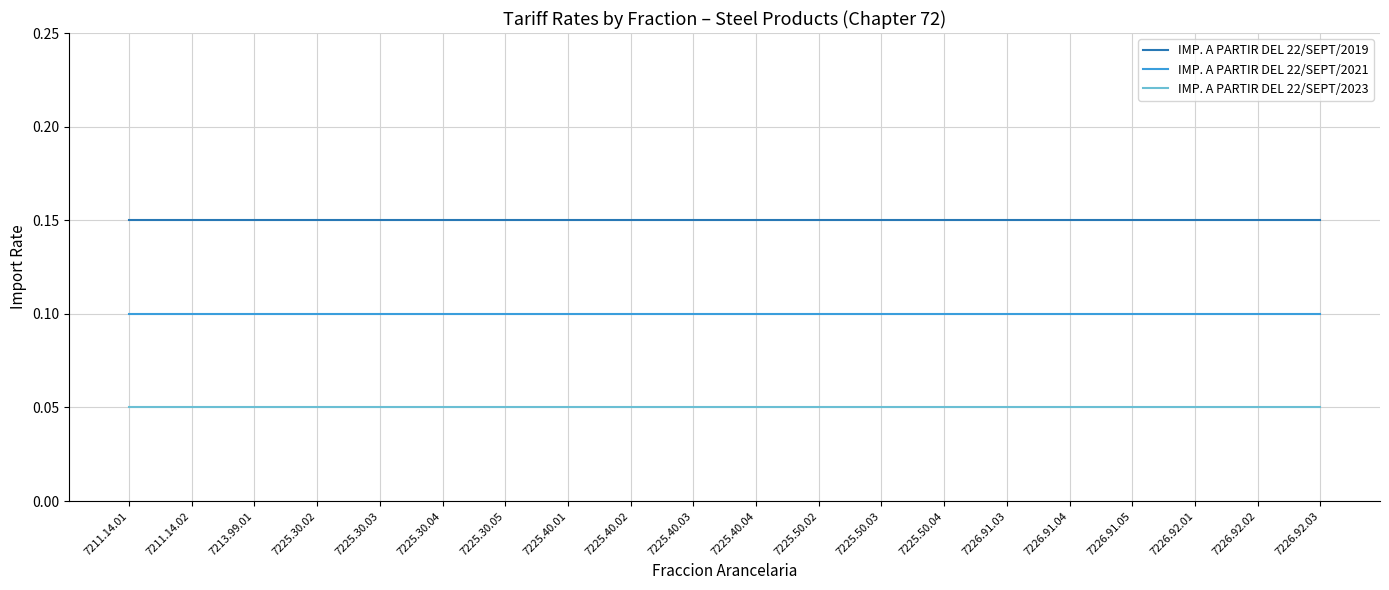

True or false: IMP. A PARTIR DEL 22/SEPT/2023 and IMP. A PARTIR DEL 22/SEPT/2019 cross at least once.

False